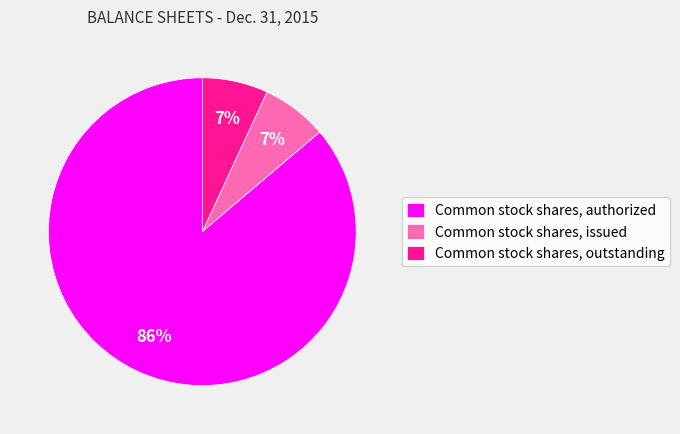

How many slices are in this pie chart?

3